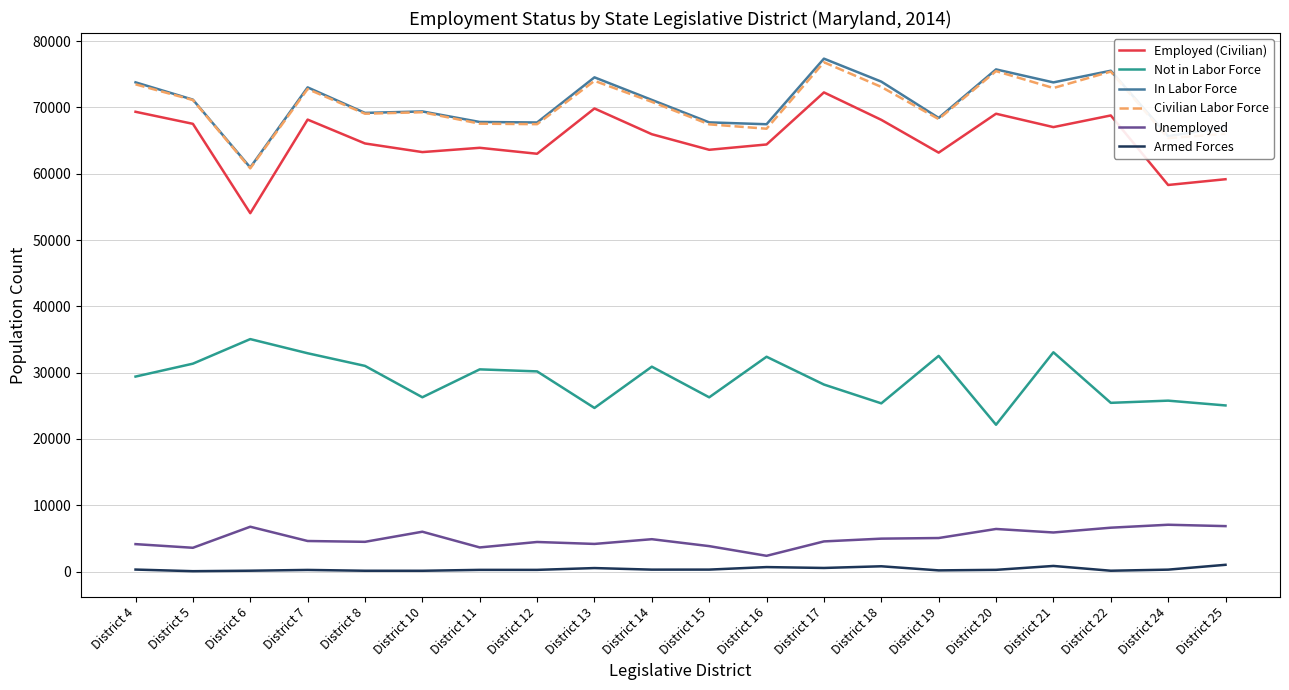

Where does the Employed (Civilian) series first go above 65961?

District 4